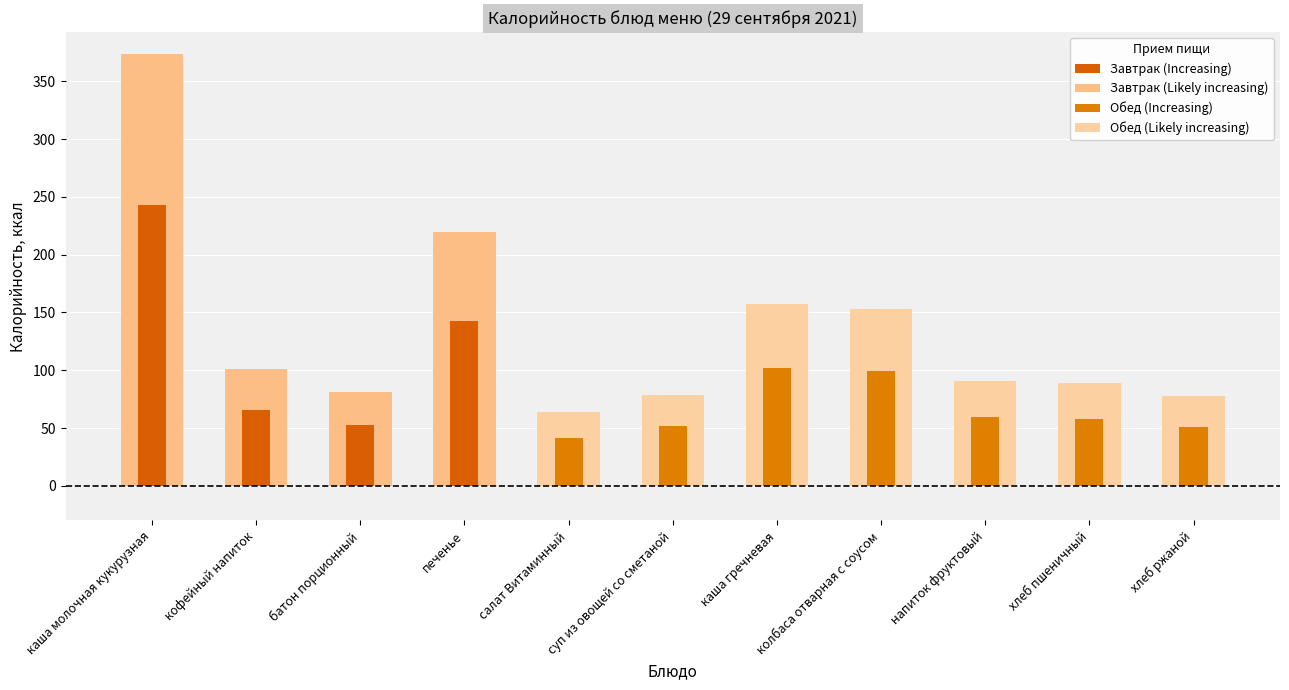

At which label does the data first exceed 91?

каша молочная кукурузная